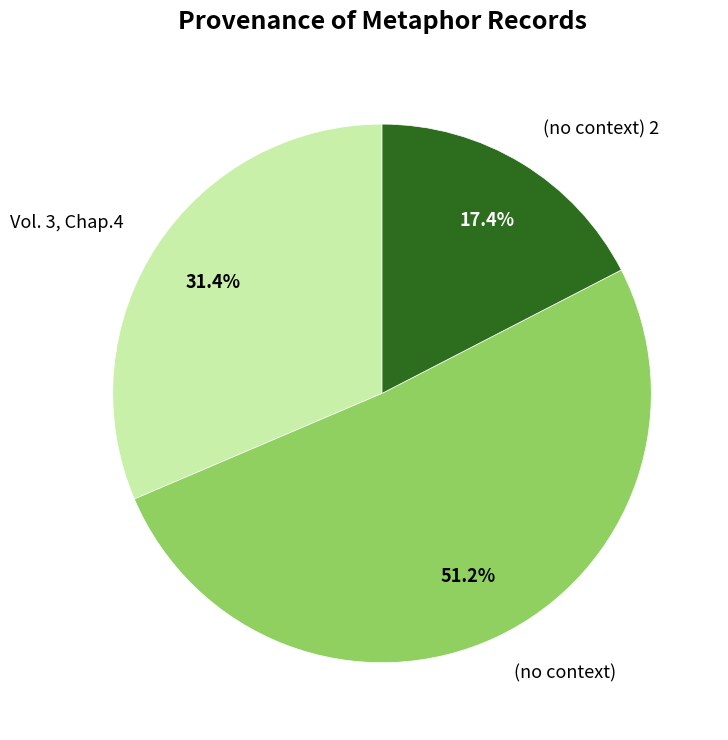

Count the number of slices in the pie.

3